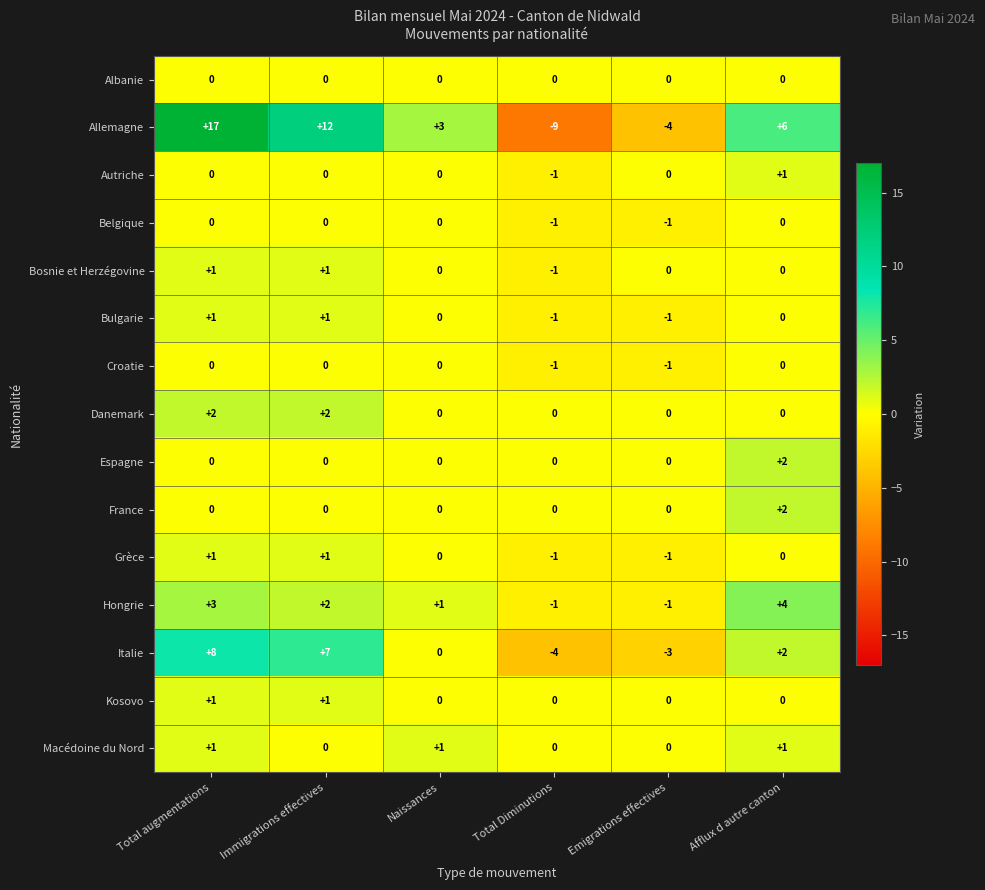

Between Naissances and Emigrations effectives, which series saw the biggest shift?

Allemagne